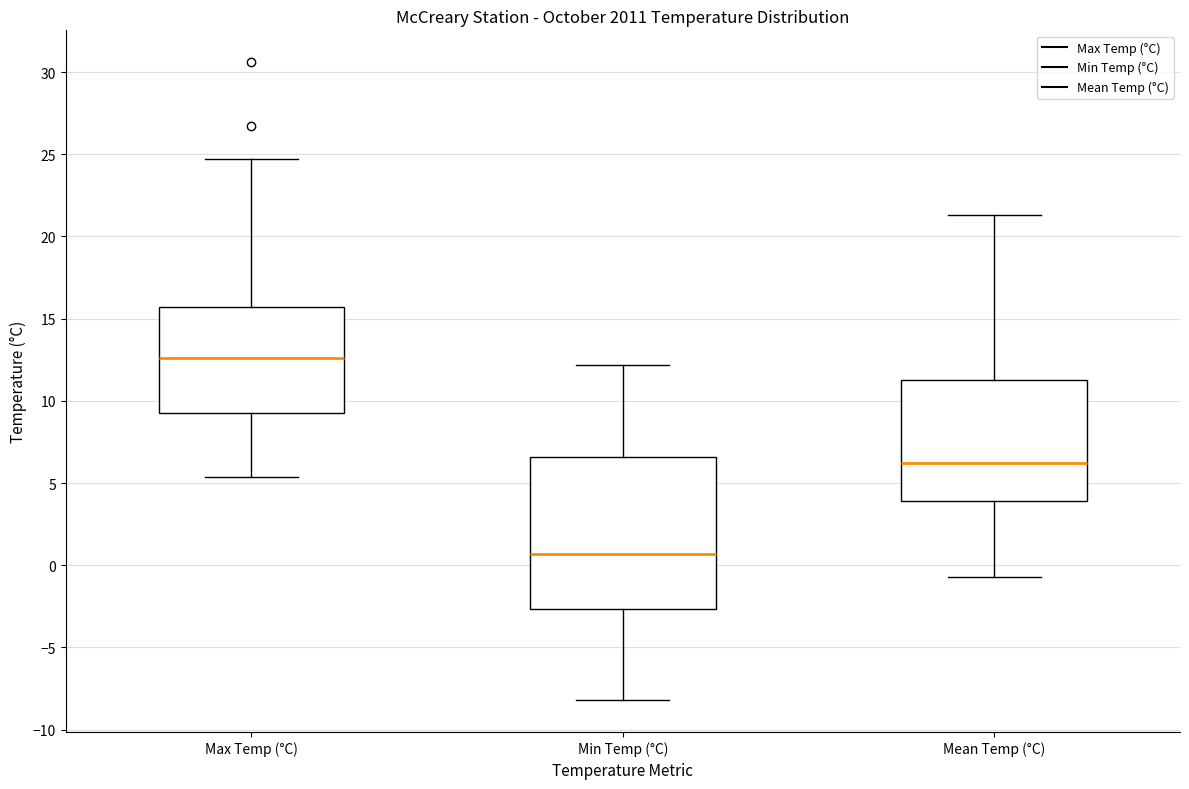

Comparing the boxes themselves (not the whiskers), which one is the tallest?

Min Temp (°C)